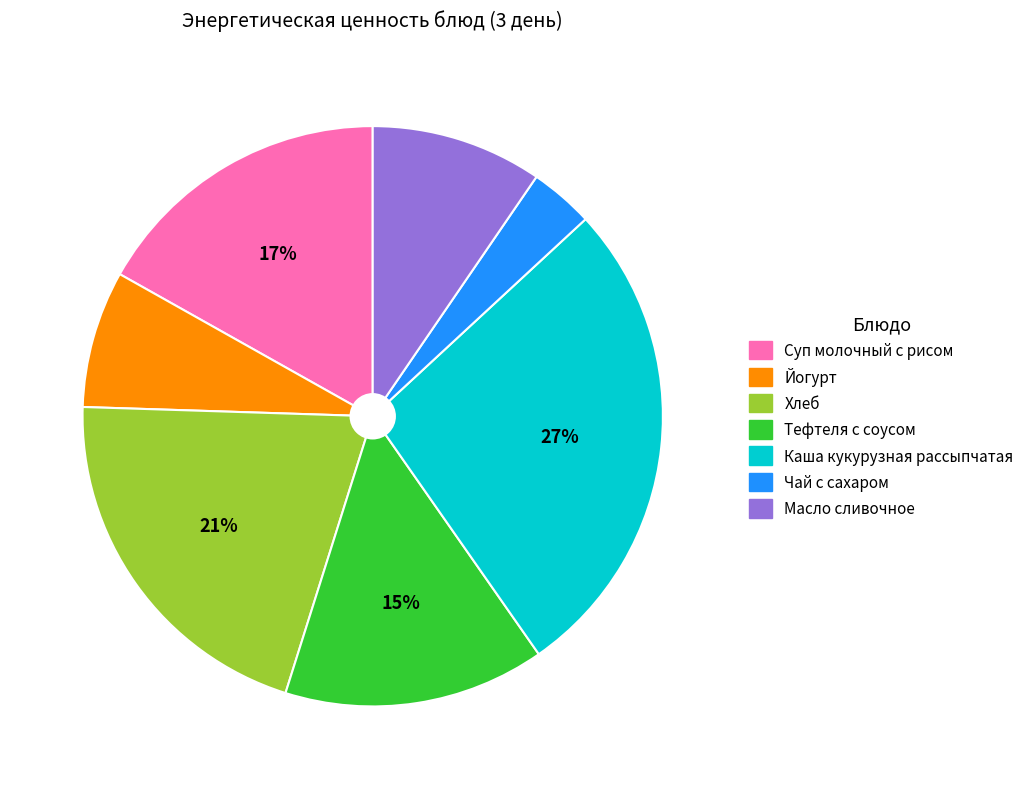

Rank the categories by value from highest to lowest.

Каша кукурузная рассыпчатая, Хлеб, Суп молочный с рисом, Тефтеля с соусом, Масло сливочное, Йогурт, Чай с сахаром